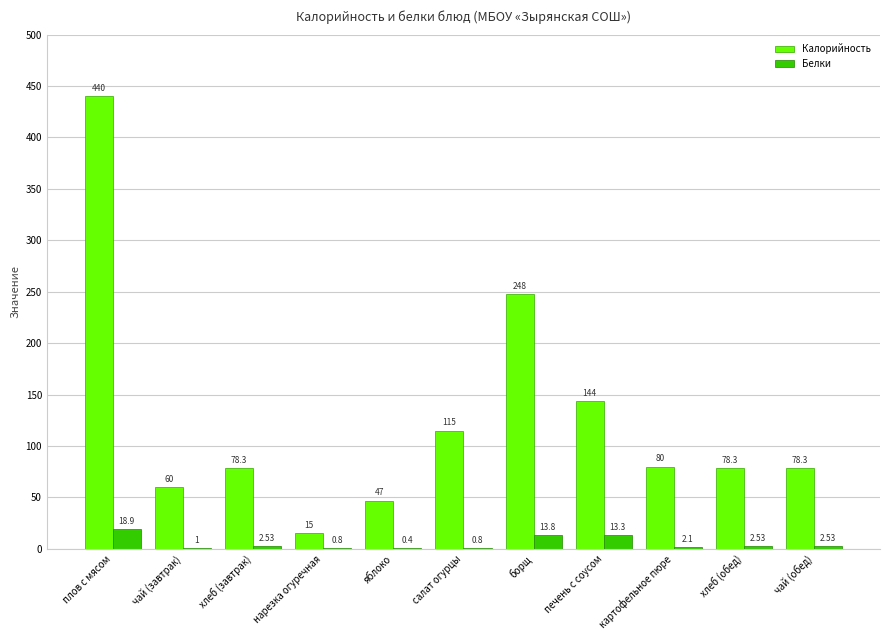

What is the sum of the Калорийность values at хлеб (завтрак) and картофельное пюре?

158.3